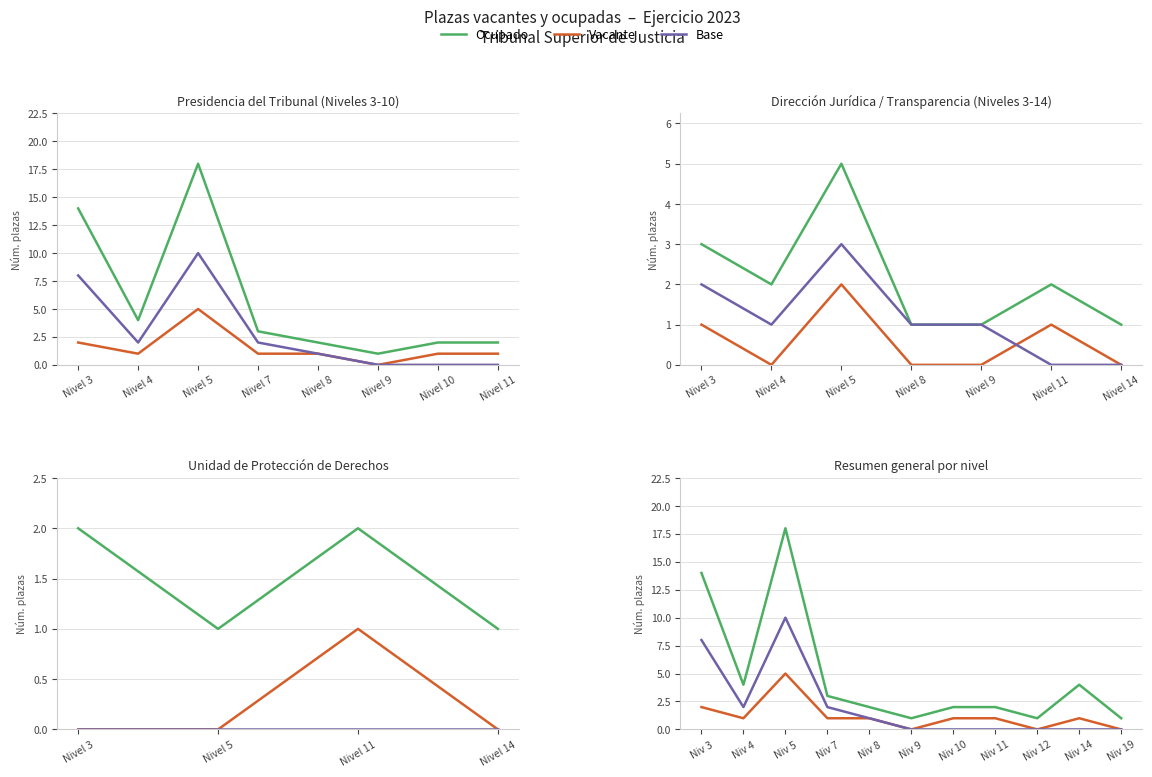

How many values in the Base series exceed 0?

5